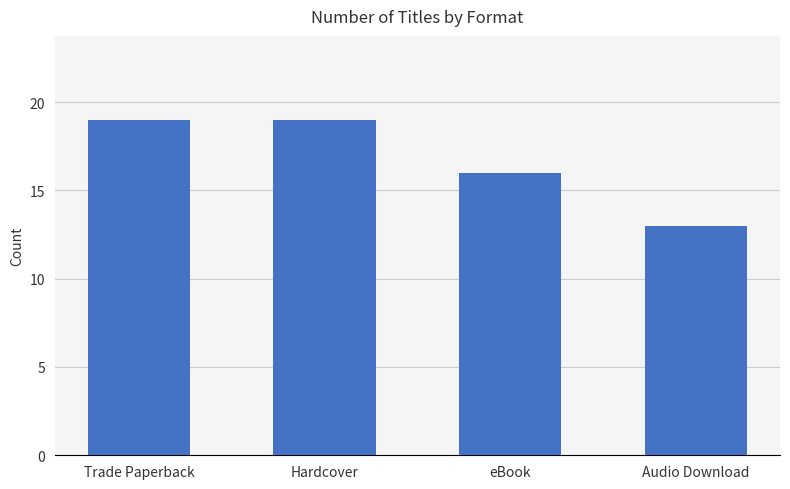

What value does the data have at Audio Download?

13